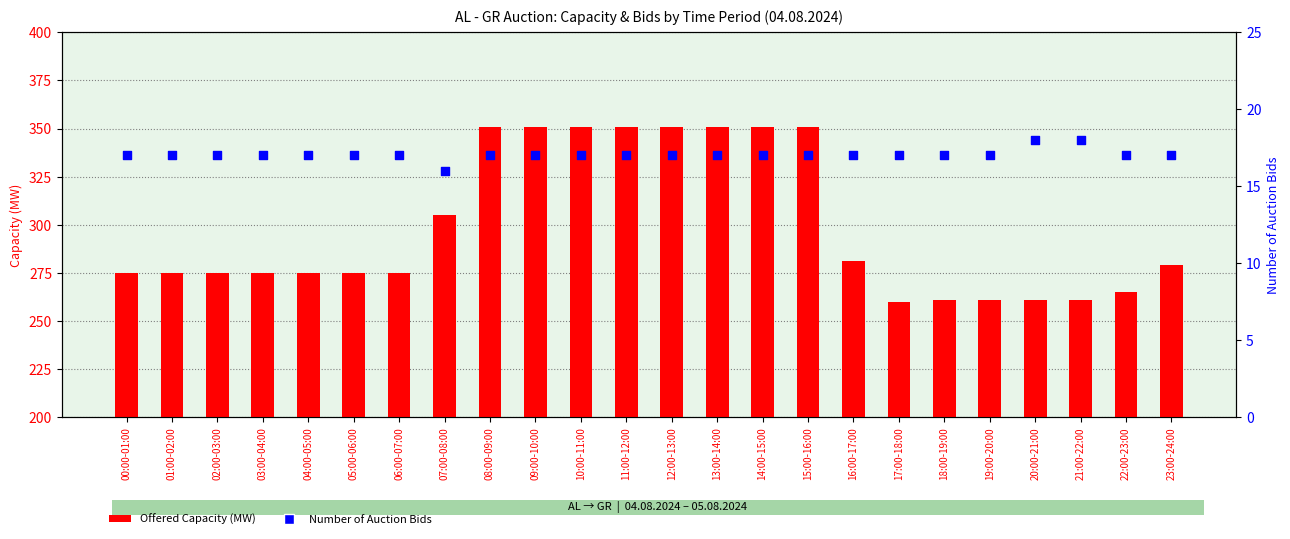

What are all the series names shown in the legend?

Offered Capacity (MW), Number of Auction Bids